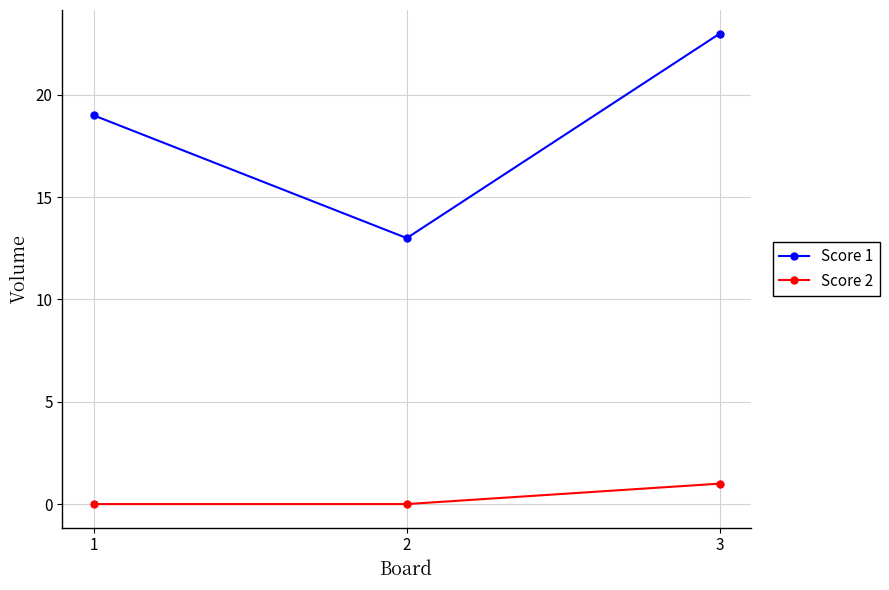

What is the sum of all Score 2 values?

1